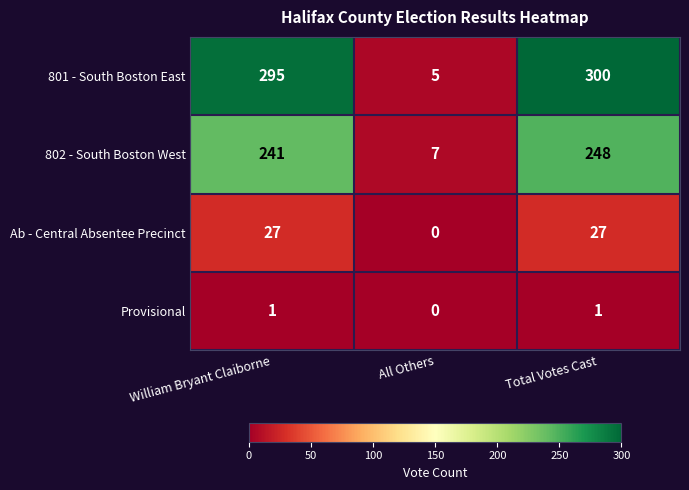

Which category has the highest value in the 801 - South Boston East series?

Total Votes Cast